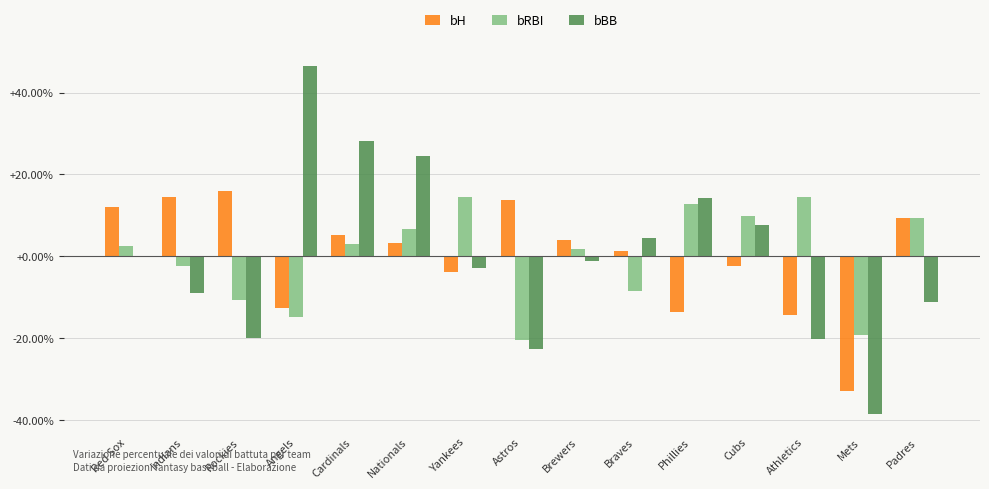

What is the maximum value for bH?

16.0